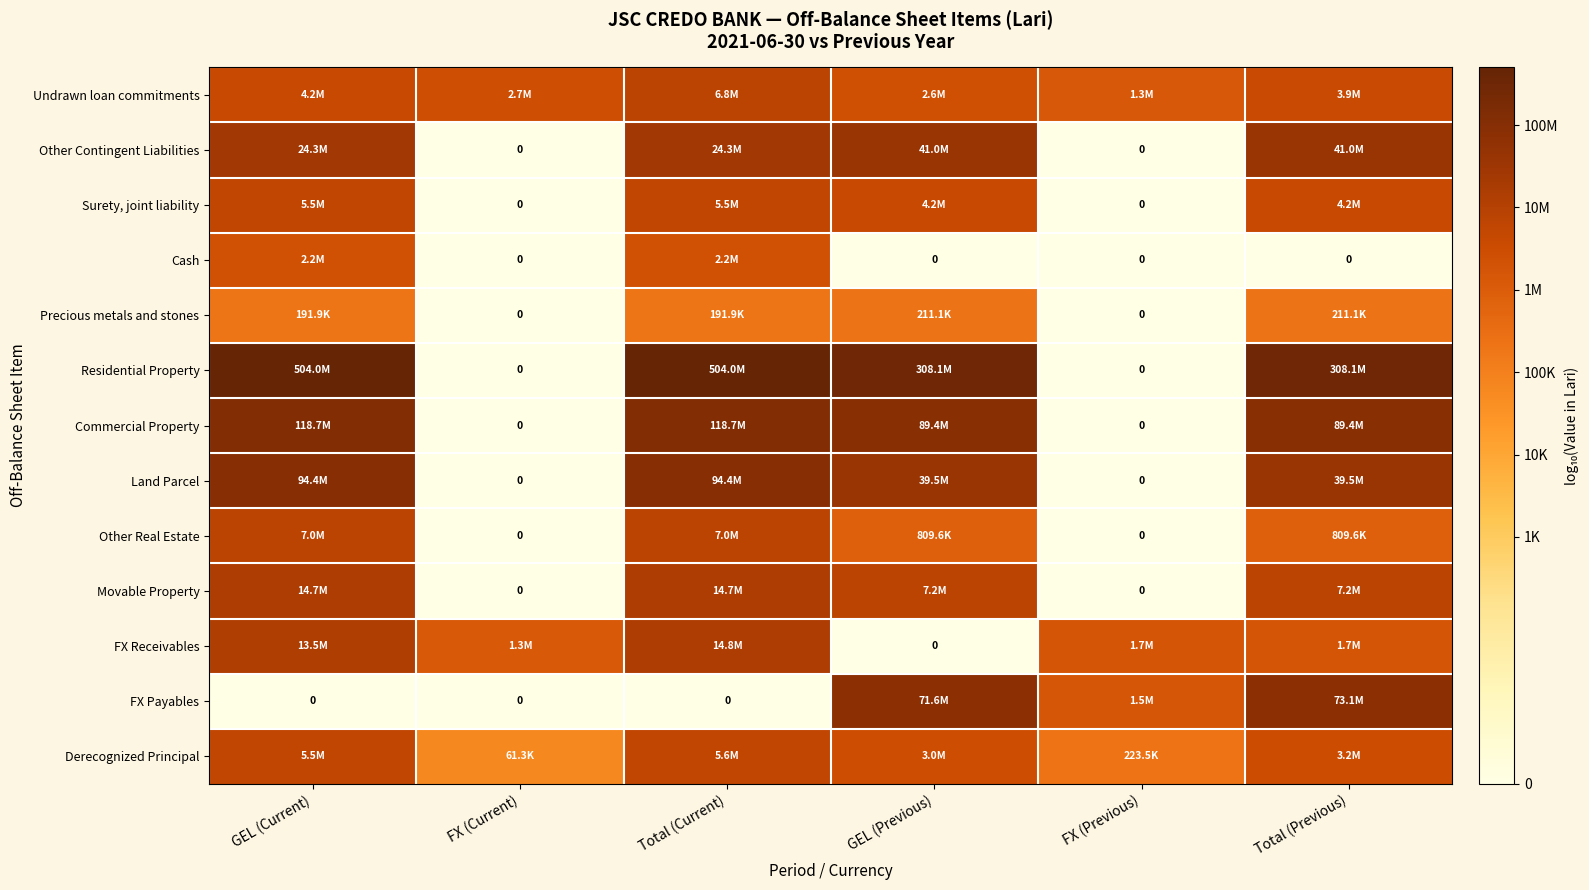

Count the number of categories in the chart.

6